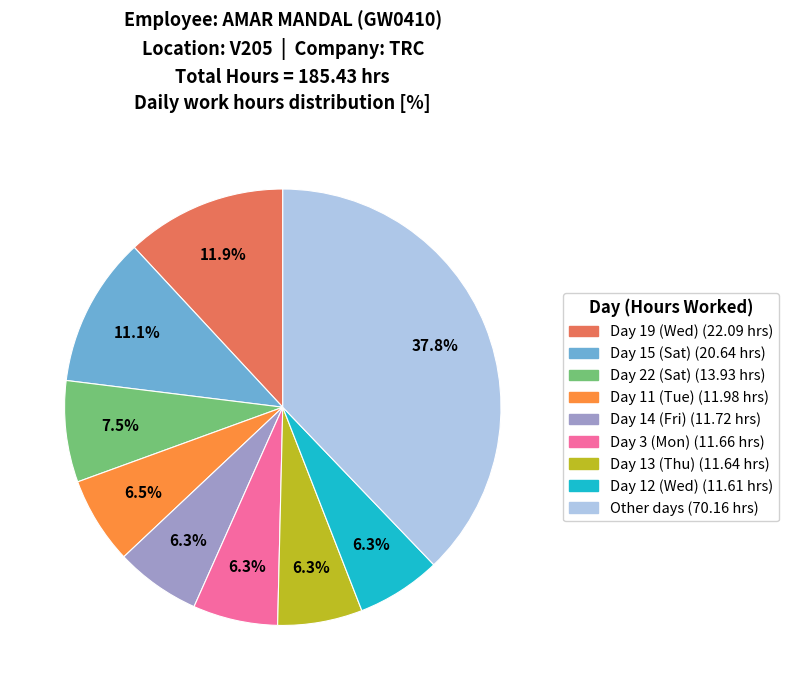

Count the number of slices in the pie.

9